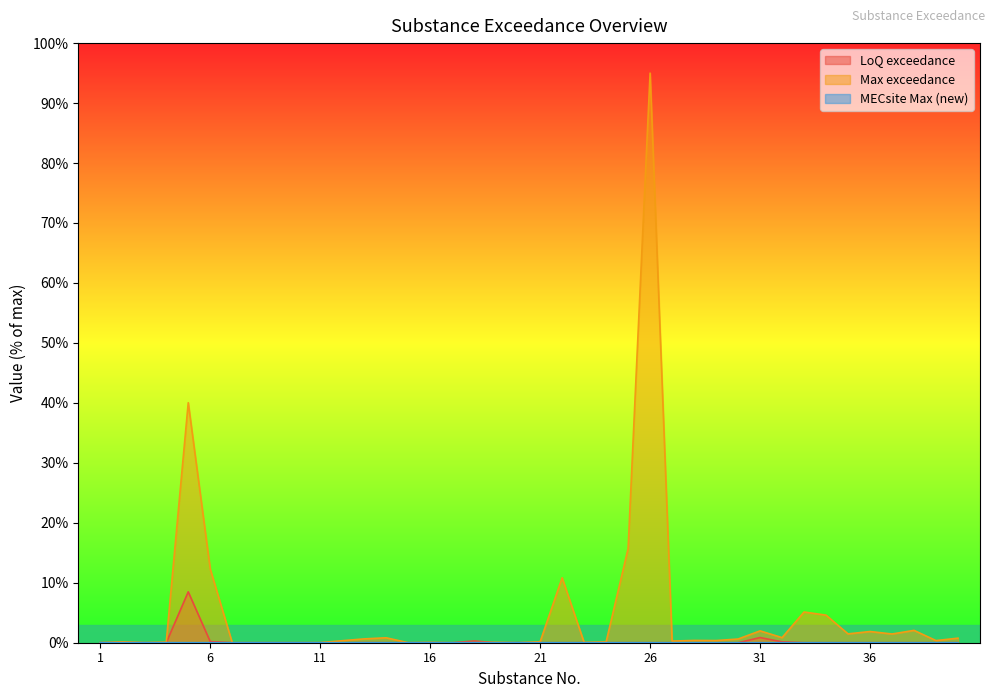

Reading right to left, extract all data points from this chart.

LoQ exceedance: 0.0	0.0	0.0	0.0	0.0	0.0	0.0	0.0	0.1	0.9	0.0	0.0	0.0	0.0	0.0	0.0	0.0	0.0	0.0	0.0	0.0	0.0	0.3	0.0	0.0	0.0	0.0	0.0	0.0	0.0	0.0	0.0	0.0	0.0	0.2	8.5	0.0	0.0	0.0	0.0
Max exceedance: 0.8	0.4	2.1	1.5	1.9	1.5	4.6	5.1	0.8	2.0	0.6	0.4	0.4	0.3	95.0	15.7	0.1	0.0	10.8	0.2	0.0	0.1	0.0	0.0	0.0	0.0	0.8	0.6	0.3	0.0	0.0	0.0	0.0	0.0	12.3	40.0	0.1	0.0	0.2	0.0
MECsite Max (new): 0.0	0.0	0.0	0.0	0.0	0.0	0.0	0.0	0.0	0.0	0.0	0.0	0.0	0.0	0.0	0.0	0.0	0.0	0.0	0.0	0.0	0.0	0.0	0.0	0.0	0.0	0.0	0.0	0.0	0.0	0.0	0.0	0.0	0.0	0.0	0.0	0.0	0.0	0.0	0.0